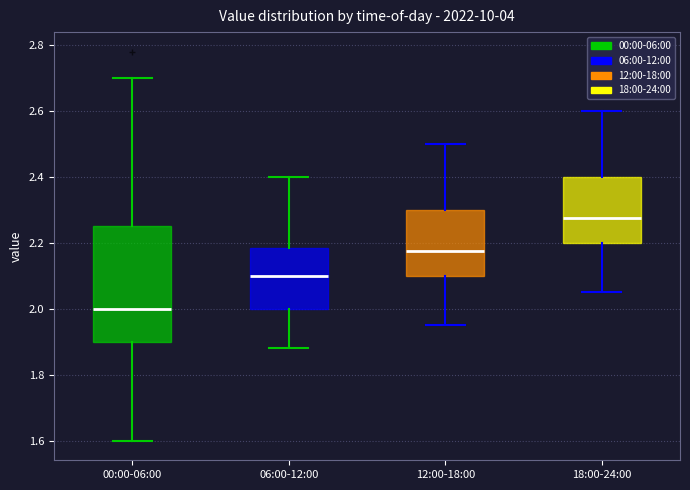

Which box is the tallest, from its lower edge to its upper edge?

00:00-06:00